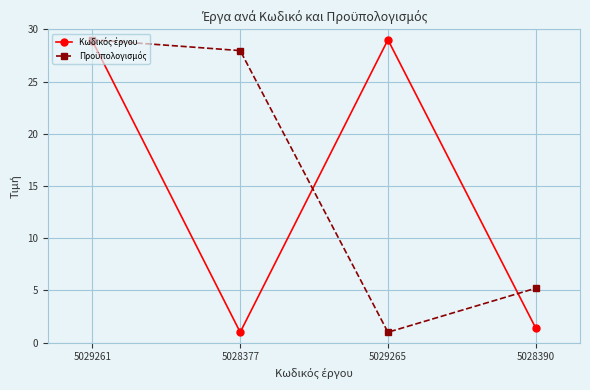

What is the spread (max minus min) of values at 5028377?

27.0